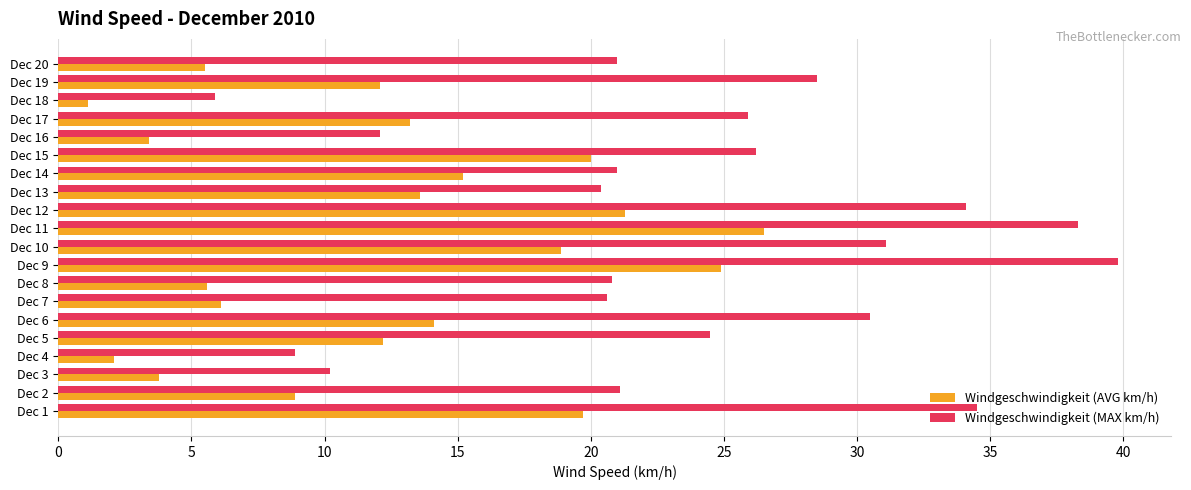

Rank the series by their maximum value, from lowest to highest.

Windgeschwindigkeit (AVG km/h), Windgeschwindigkeit (MAX km/h)